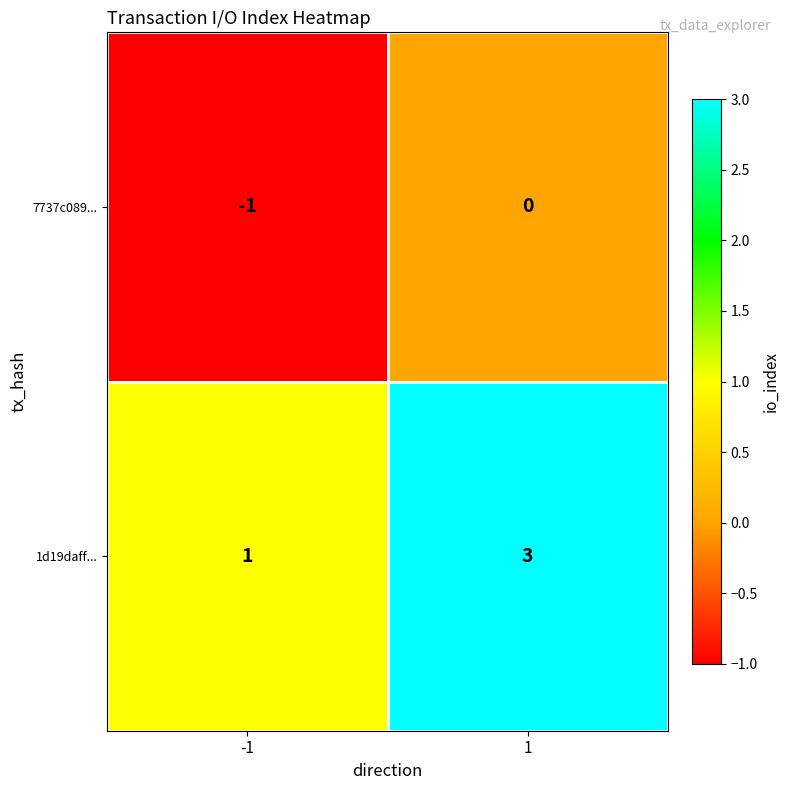

Which label corresponds to the largest value in the chart?

1